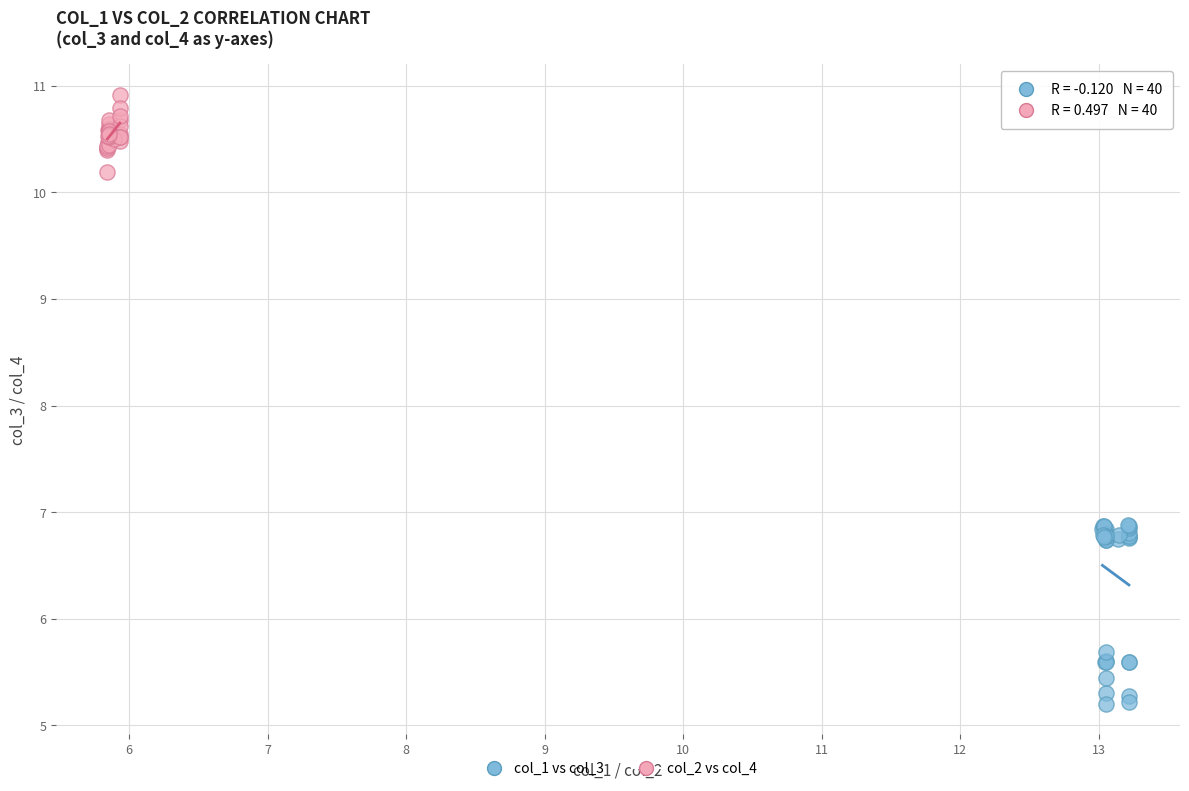

Which series contains the highest Y value?

col_2 vs col_4